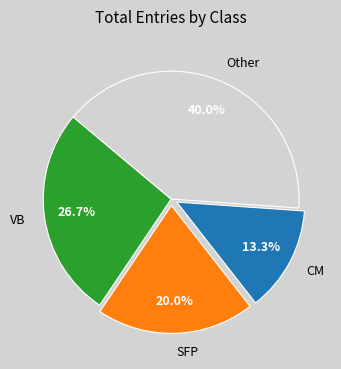

Which category has the smallest portion of the pie?

CM